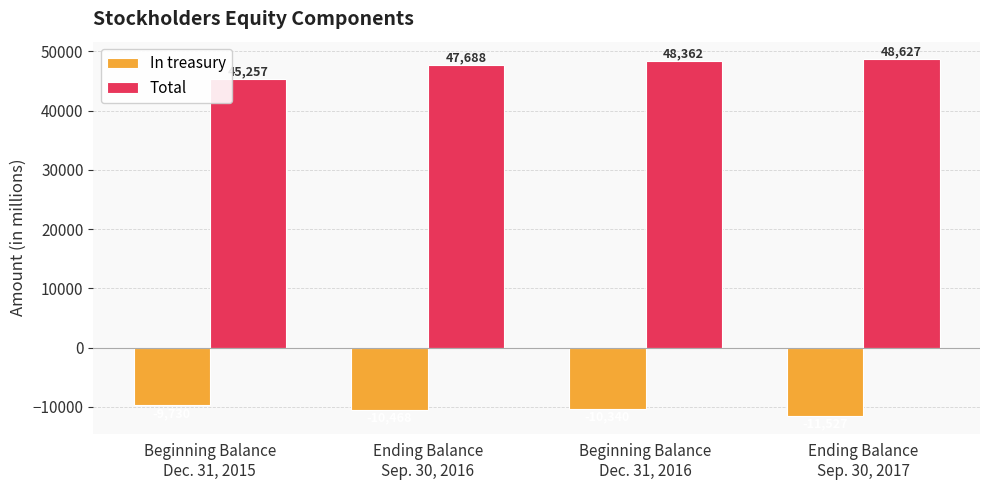

What is the maximum value for In treasury?

-9730